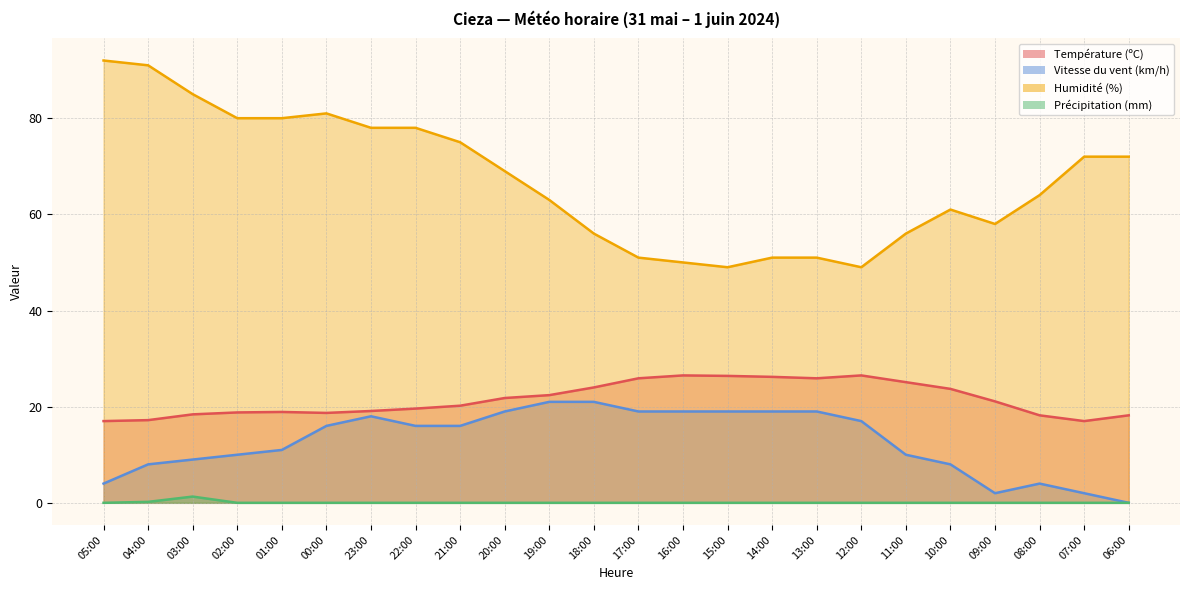

Which series has the largest total across all categories?

Humidité (%)